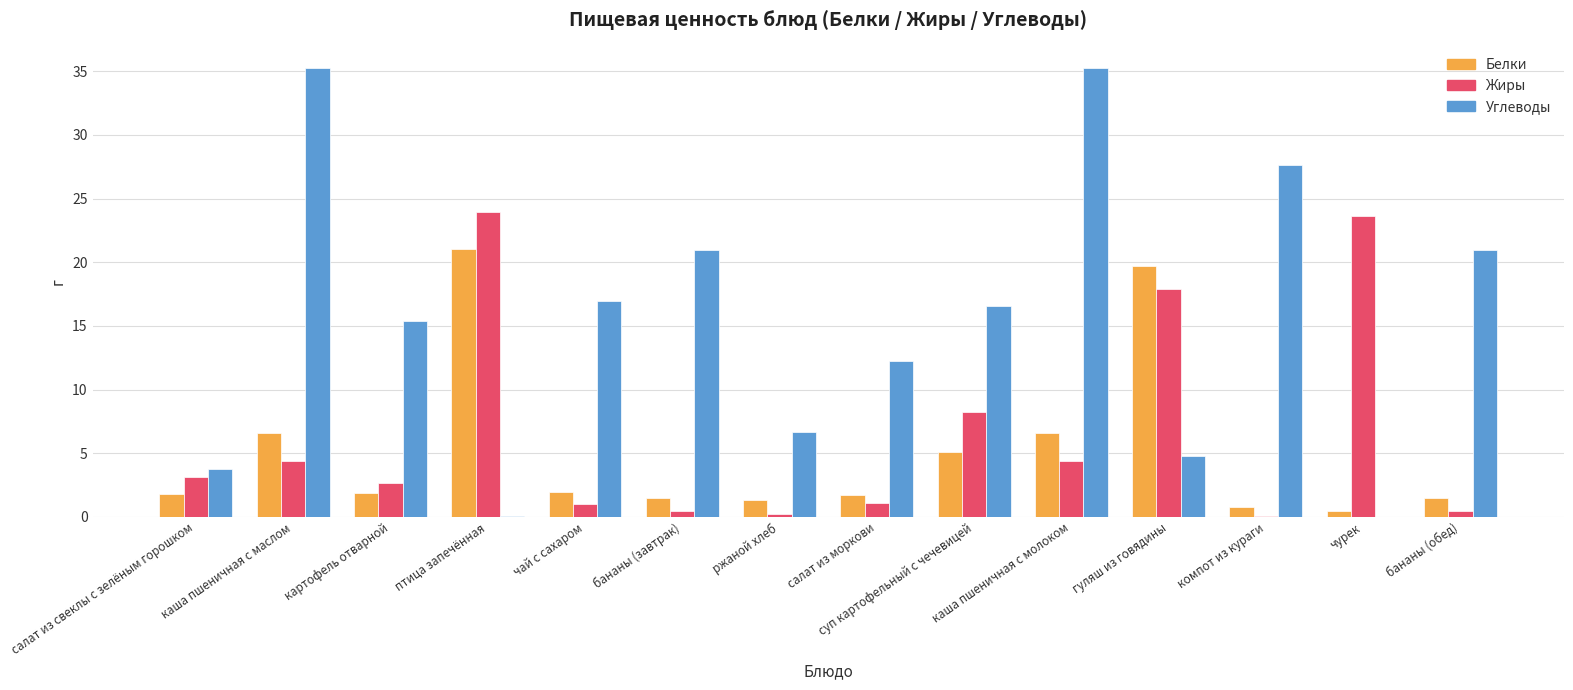

Is the value of Белки at суп картофельный с чечевицей greater than the value of Жиры at картофель отварной?

Yes